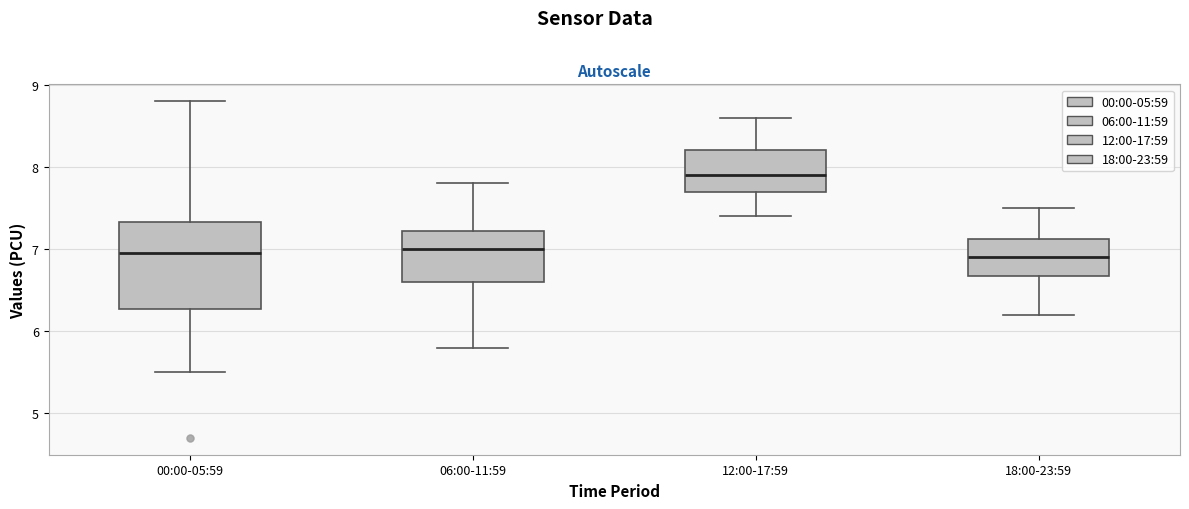

Reading left to right, transcribe this box plot: for each box, give where its median line is, the range the box spans, and where its two whiskers end, as read against the y-axis. The values are not printed on the chart, so give them approximately, as read against the axis.

00:00-05:59: median 7.0, box 6.3 to 7.3, whiskers 5.5 to 8.8
06:00-11:59: median 7.0, box 6.6 to 7.2, whiskers 5.8 to 7.8
12:00-17:59: median 7.9, box 7.7 to 8.2, whiskers 7.4 to 8.6
18:00-23:59: median 6.9, box 6.7 to 7.1, whiskers 6.2 to 7.5